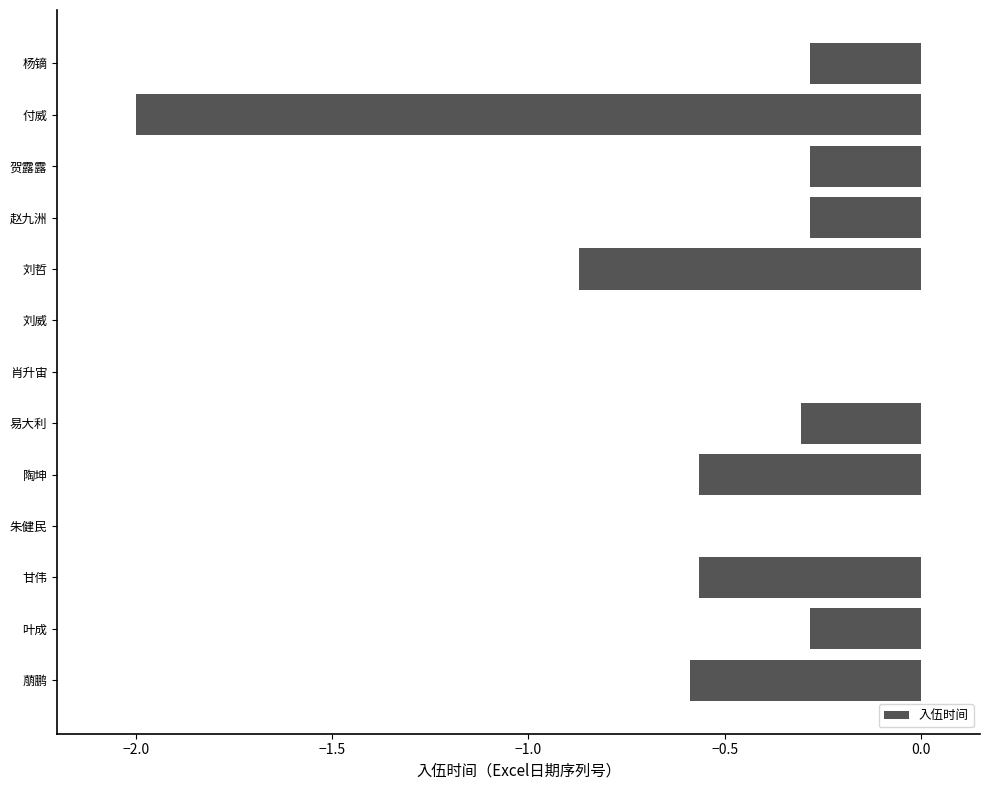

How many categories are shown in the chart?

13